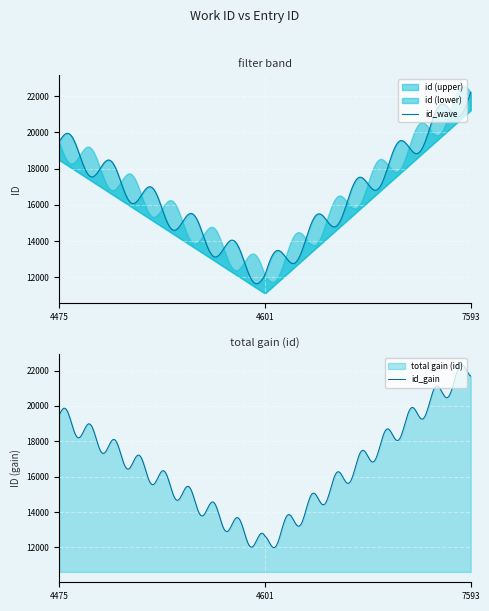

What is the minimum value for id_gain?

11993.6